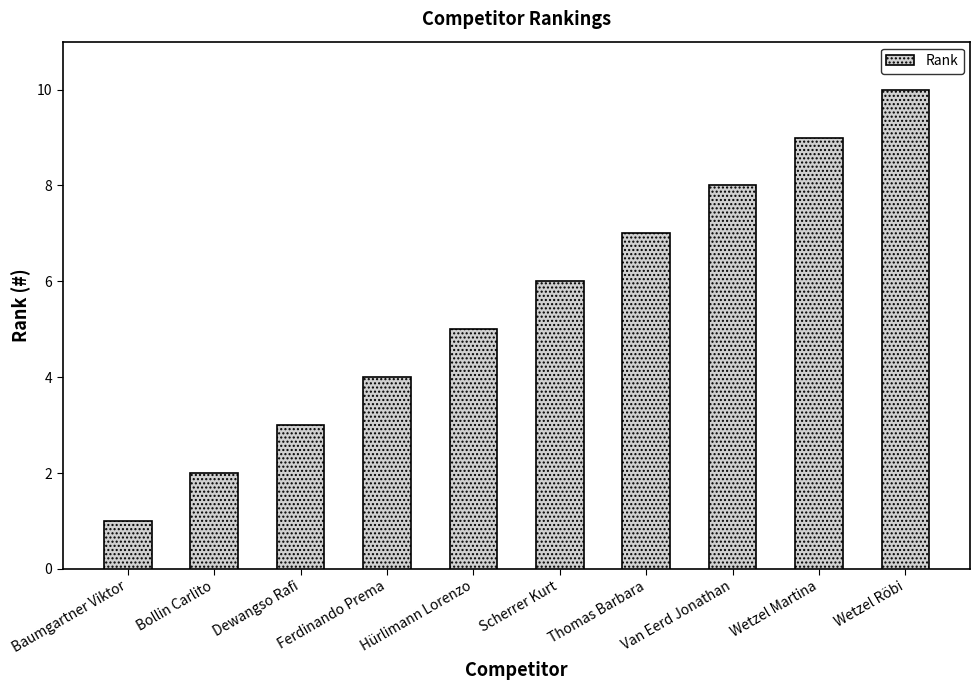

The chart shows a value of 6 at Ferdinando Prema. True or false?

False